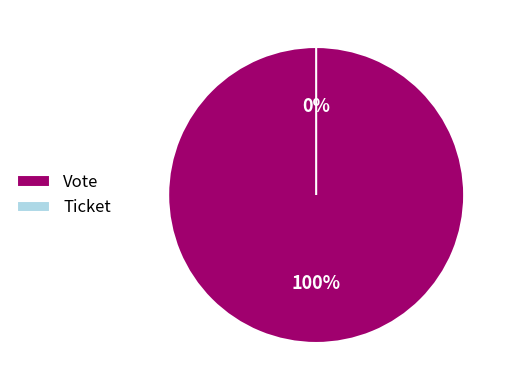

Which has a higher value, Ticket or Vote?

Vote